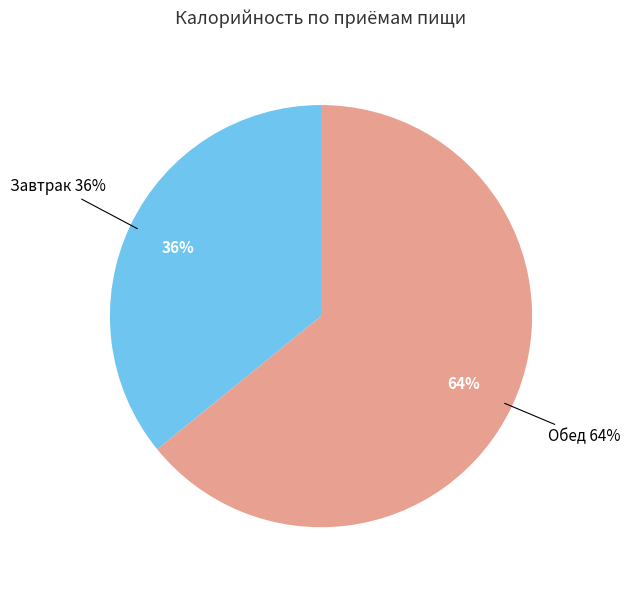

Approximately how many times larger is the value at Завтрак compared to Обед?

0.6